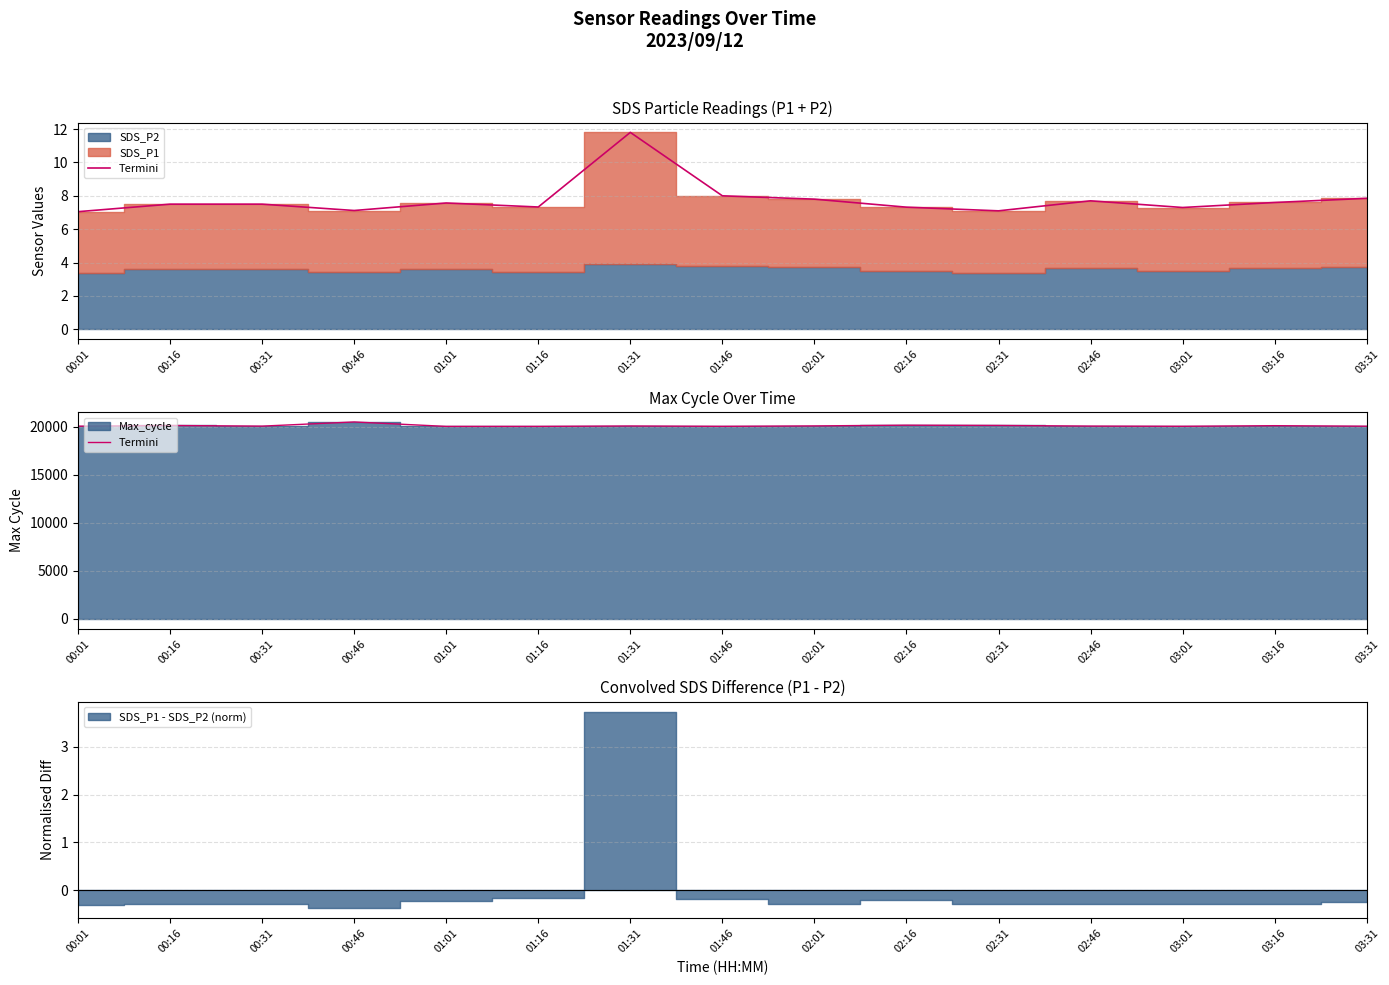

Reading left to right, list all the values displayed in this chart.

00:01=20046	00:16=20120	00:31=20054	00:46=20488	01:01=20026	01:16=20027	01:31=20069	01:46=20032	02:01=20077	02:16=20153	02:31=20125	02:46=20058	03:01=20037	03:16=20101	03:31=20045